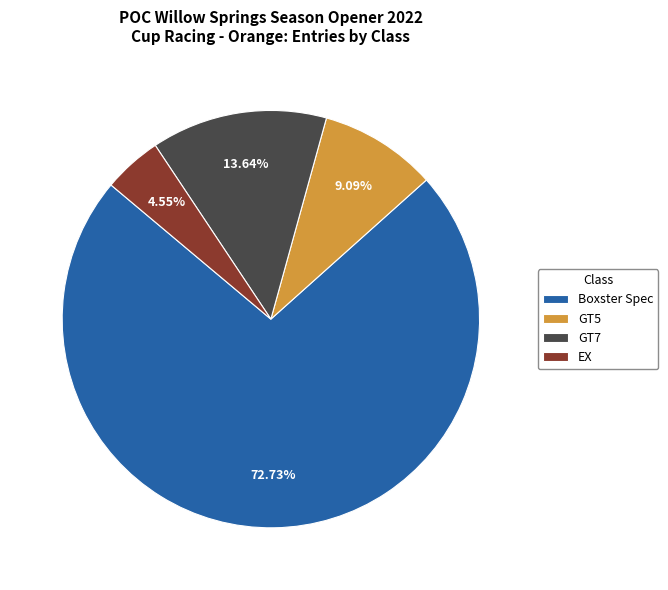

Is there a majority slice in this chart?

Yes